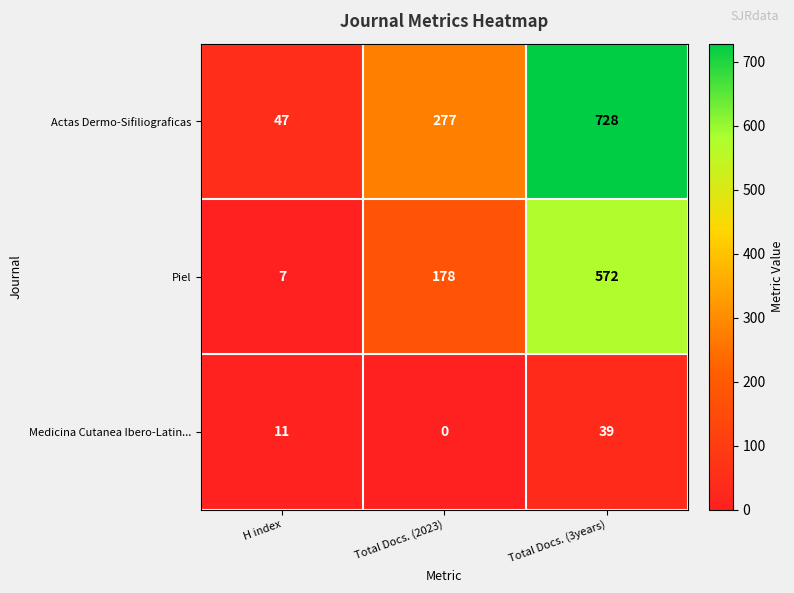

Which series has the largest total across all categories?

Actas Dermo-Sifiliograficas